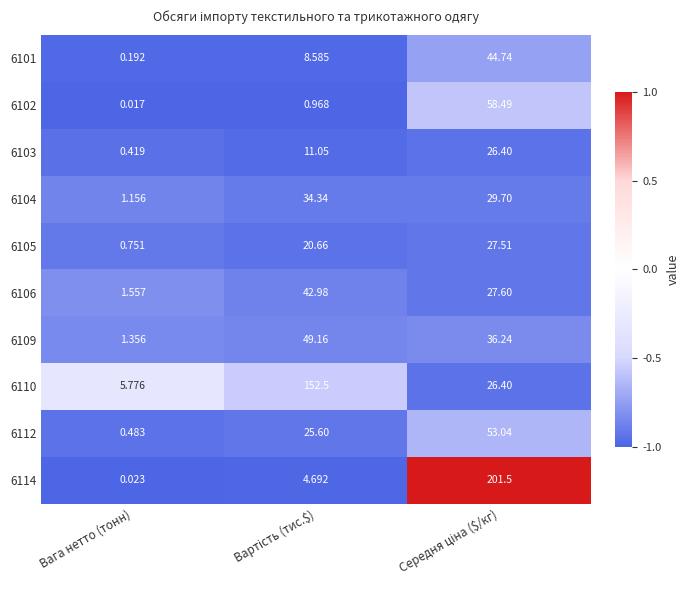

Which category has the lowest value in the 6114 series?

Вага нетто (тонн)